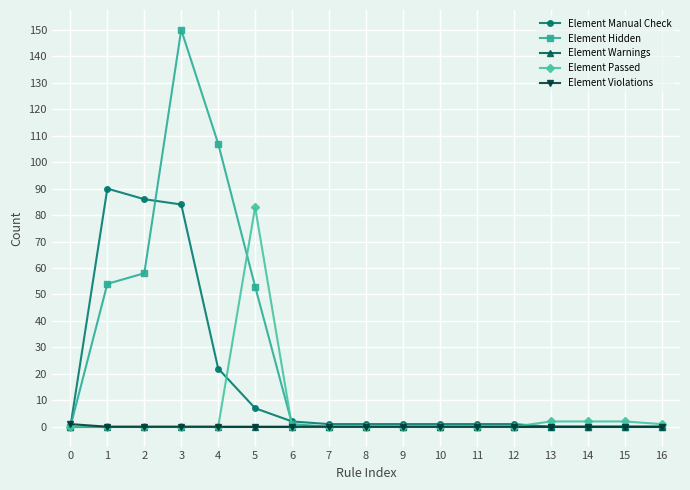

Which series has the largest range (max minus min)?

Element Hidden